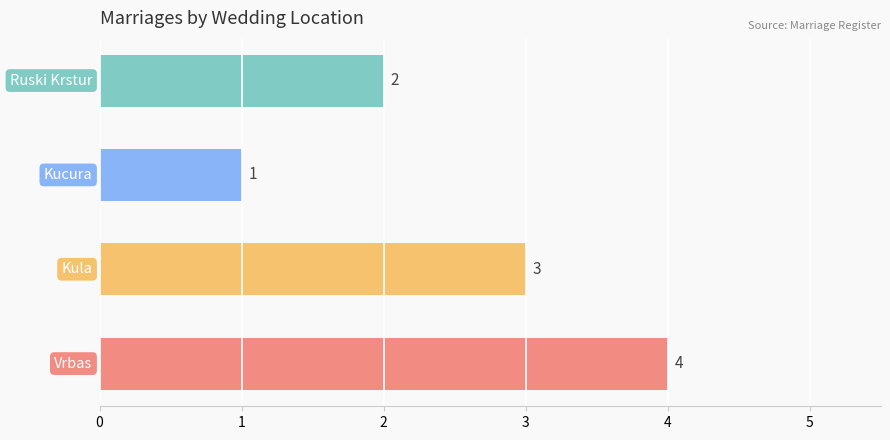

What is the sum of all values?

10